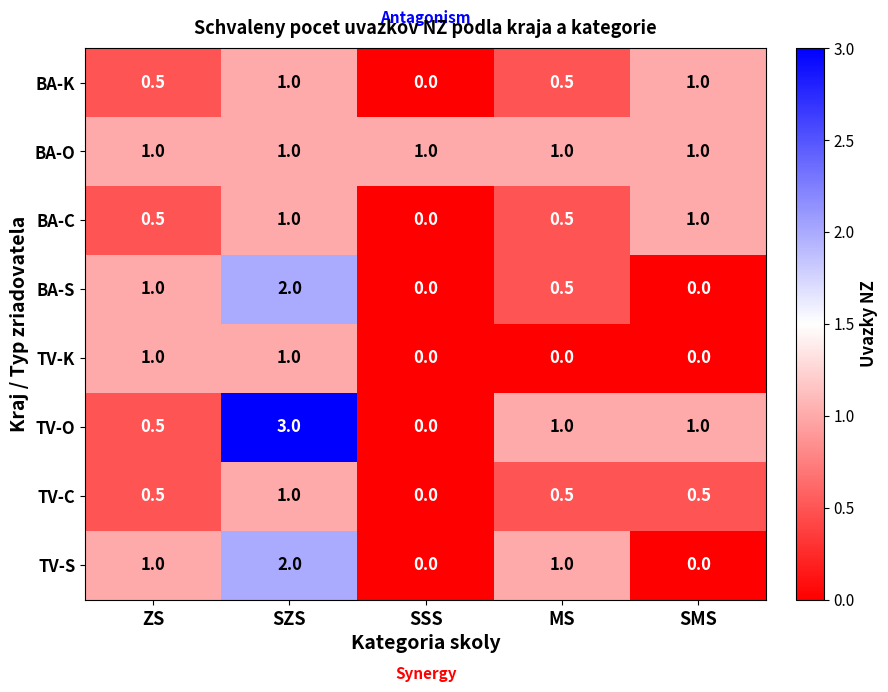

What is the total value across all series at MS?

5.0